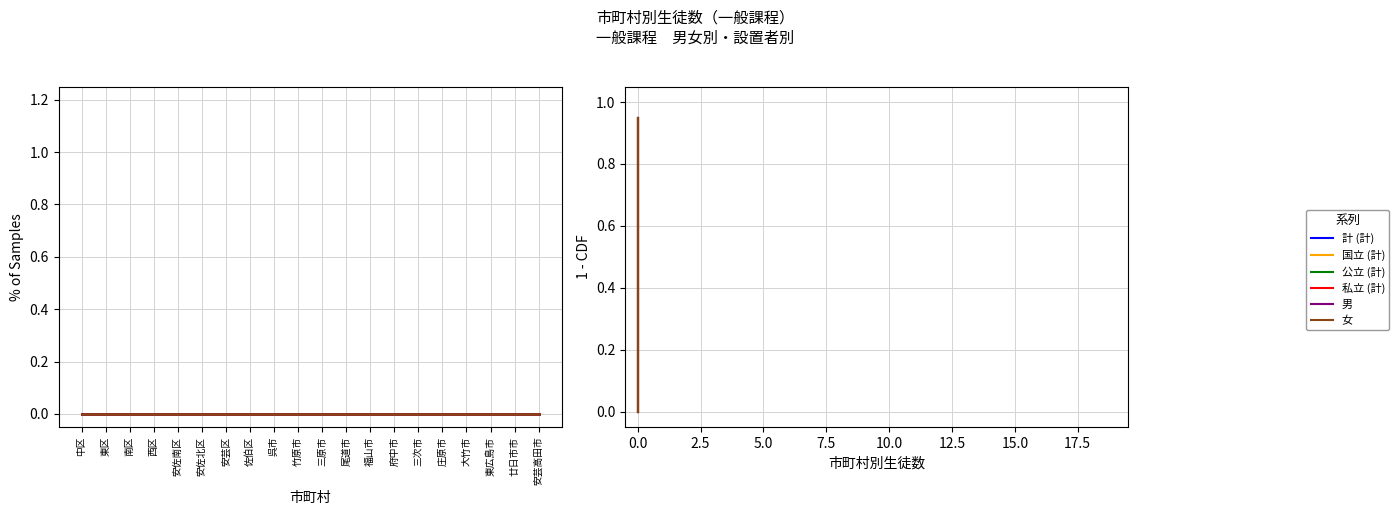

Which category has the highest value across all series?

中区